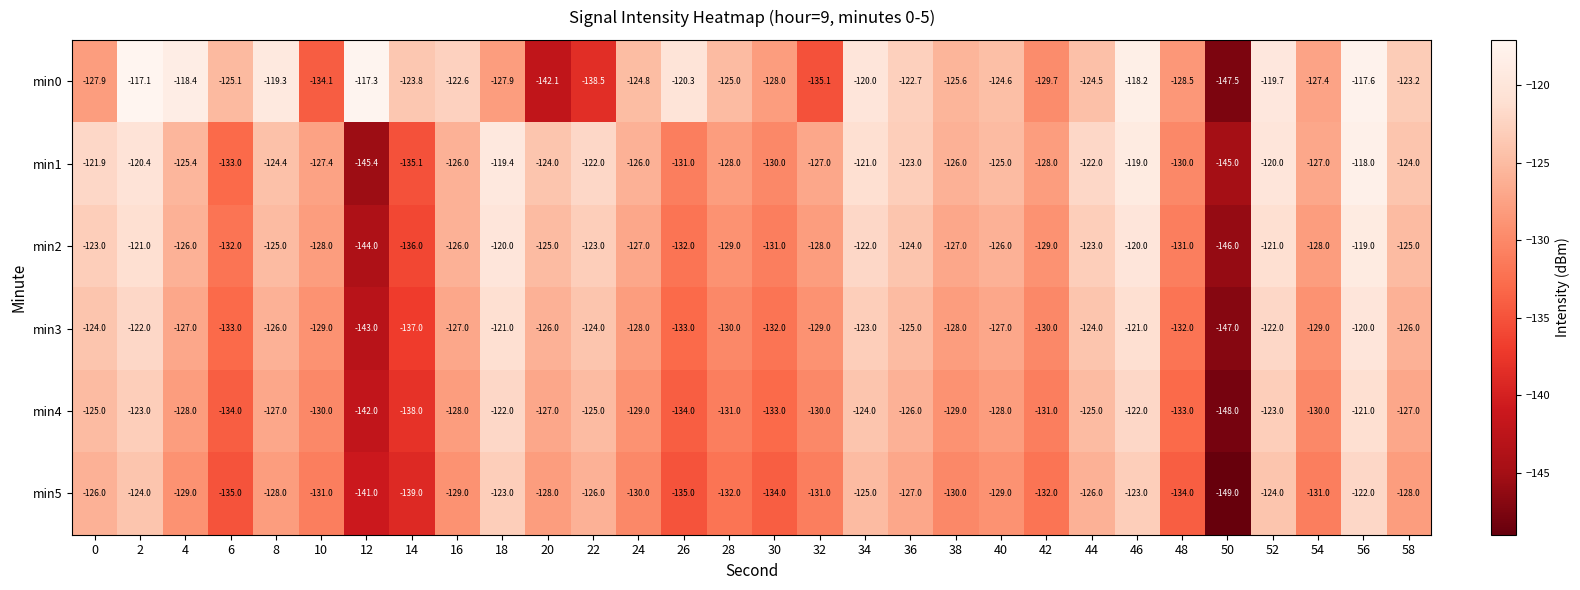

What is the greatest value displayed?

-117.1